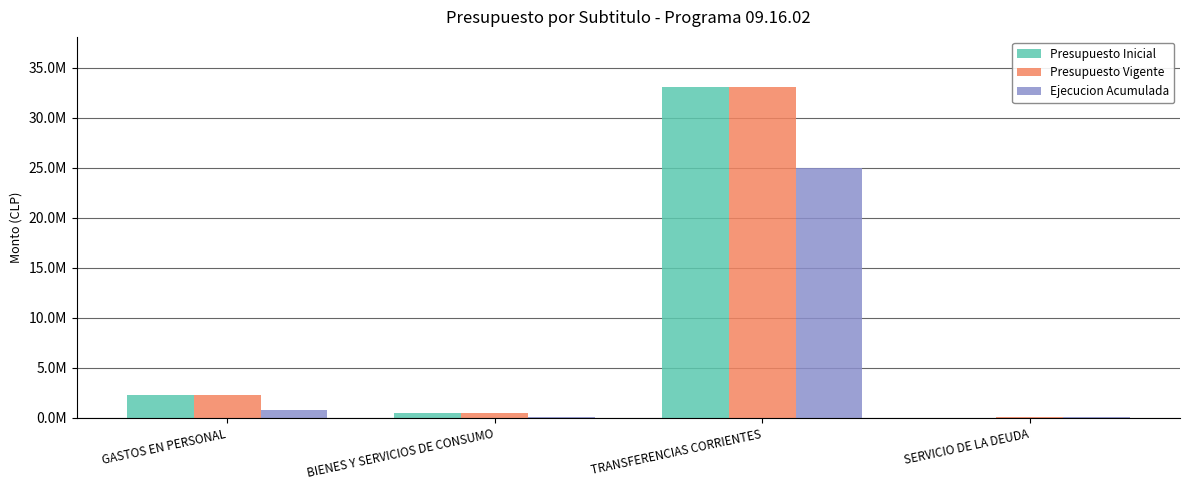

Reading right to left, what are all the values shown in this chart?

Presupuesto Inicial: 1000	33108052	545413	2314473
Presupuesto Vigente: 140929	33108052	545413	2314473
Ejecucion Acumulada: 140929	25009814	71425	824835